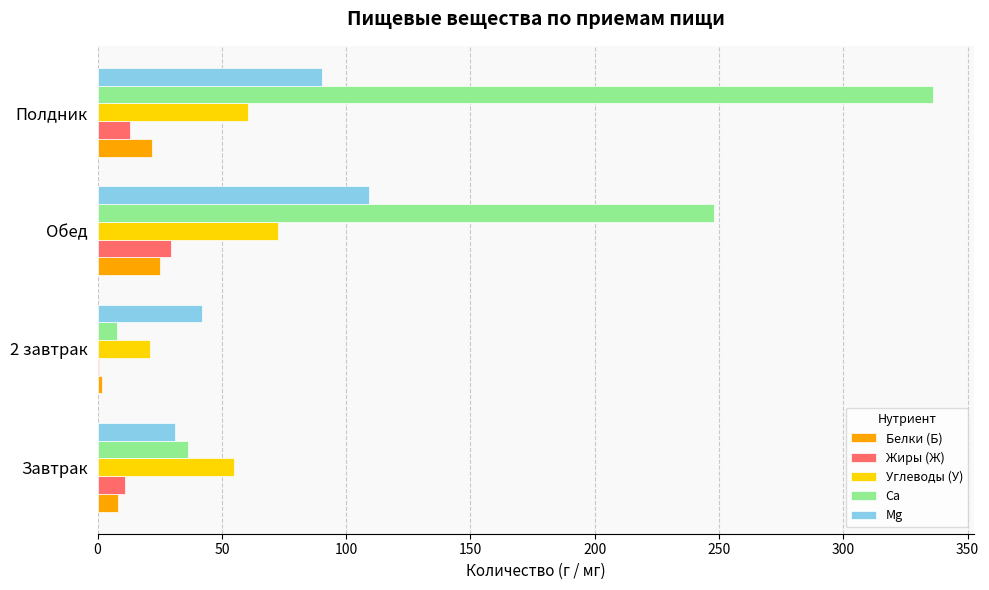

Which series has the largest total across all categories?

Ca